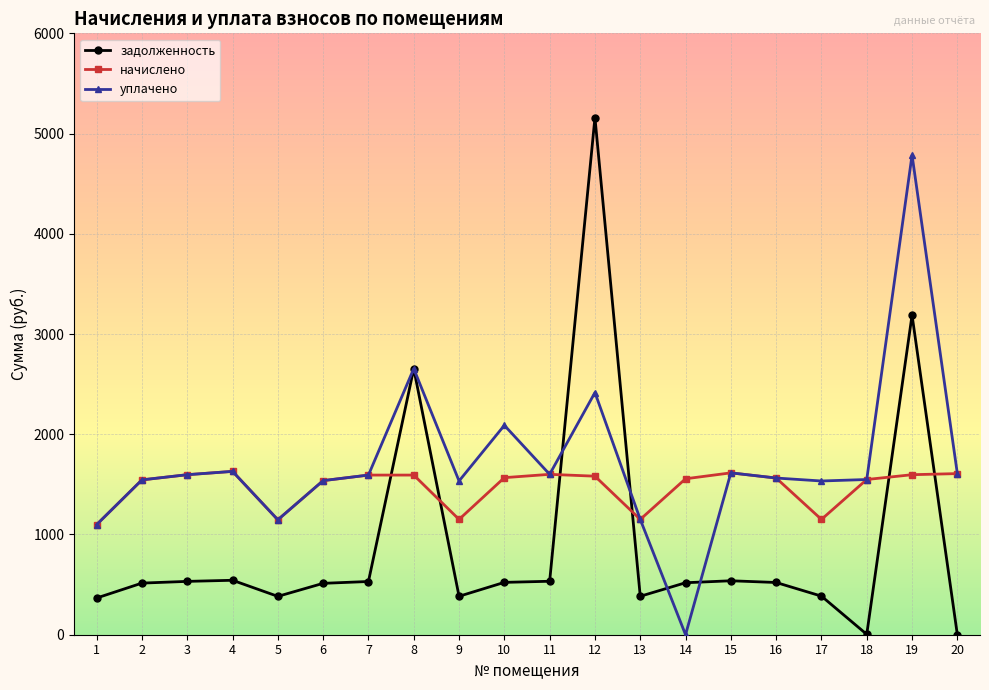

What is the total value across all series at 6?

3587.7